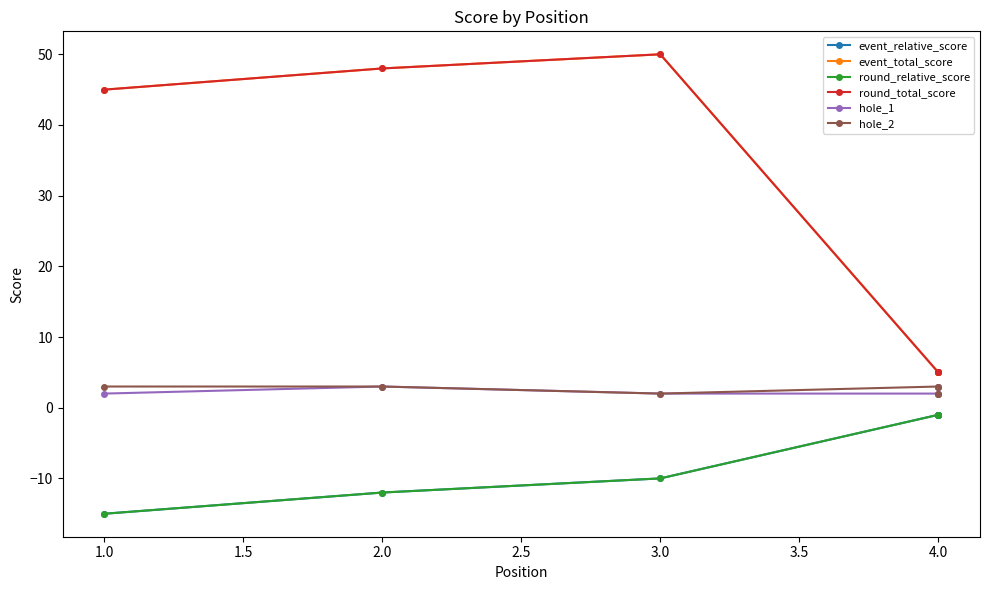

Between 4.0 and 3.0, which is larger?

4.0